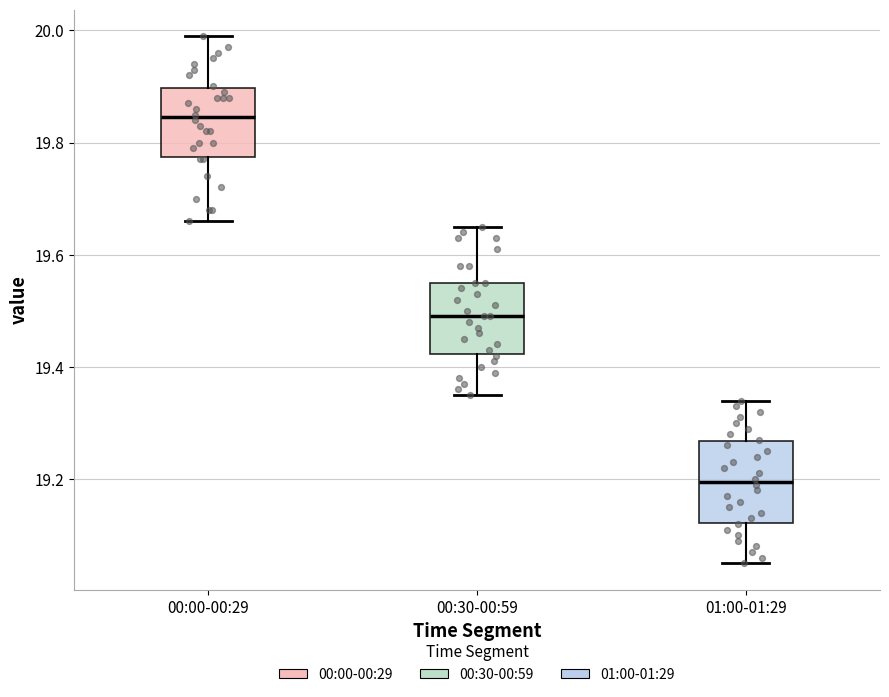

Reading left to right, transcribe this box plot: for each box, give where its median line is, the range the box spans, and where its two whiskers end, as read against the y-axis. The values are not printed on the chart, so give them approximately, as read against the axis.

00:00-00:29: median 19.84, box 19.78 to 19.90, whiskers 19.66 to 20.00
00:30-00:59: median 19.50, box 19.42 to 19.56, whiskers 19.36 to 19.66
01:00-01:29: median 19.20, box 19.12 to 19.26, whiskers 19.06 to 19.34